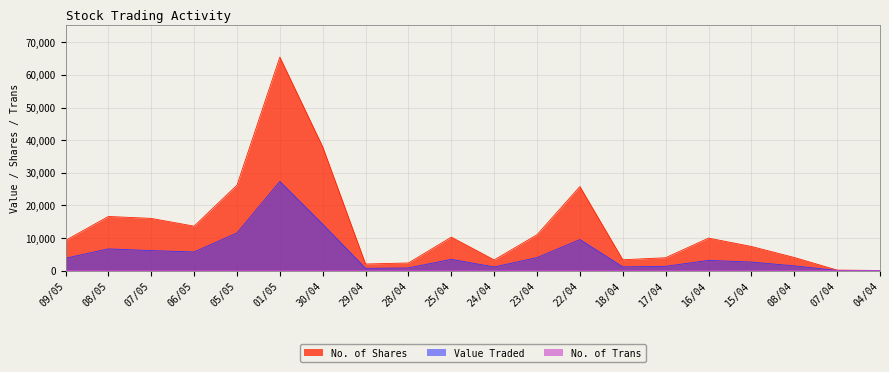

Which series has the largest range (max minus min)?

No. of Shares